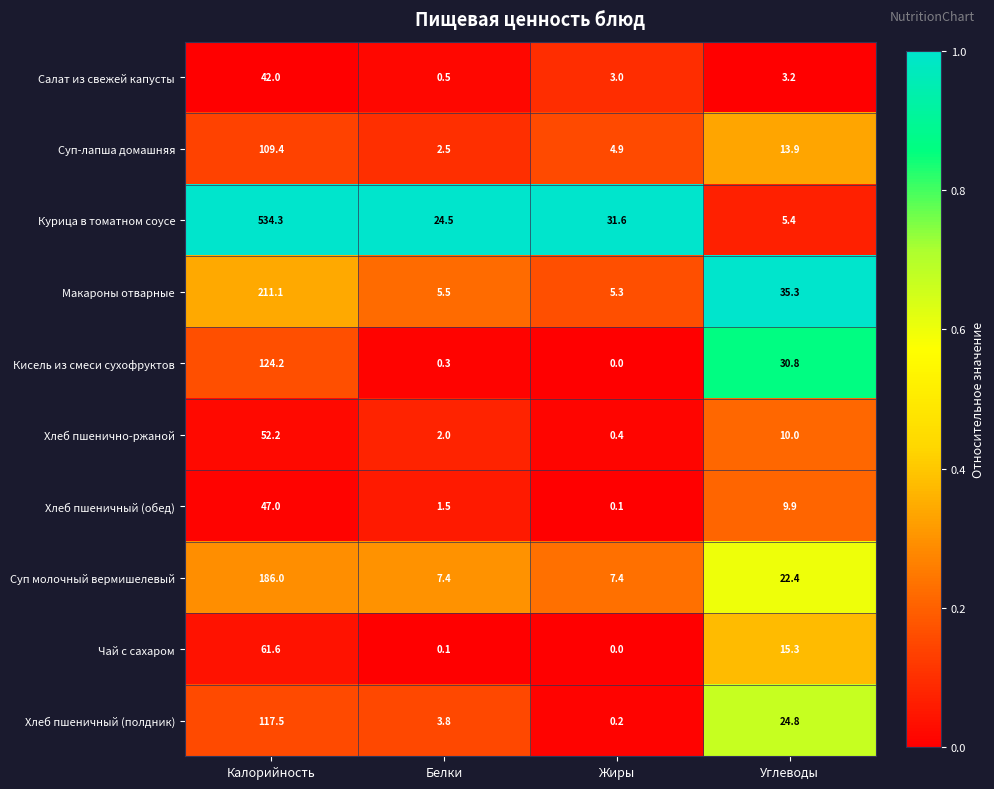

Rank the series at Углеводы from highest to lowest value.

Макароны отварные, Кисель из смеси сухофруктов, Хлеб пшеничный (полдник), Суп молочный вермишелевый, Чай с сахаром, Суп-лапша домашняя, Хлеб пшенично-ржаной, Хлеб пшеничный (обед), Курица в томатном соусе, Салат из свежей капусты